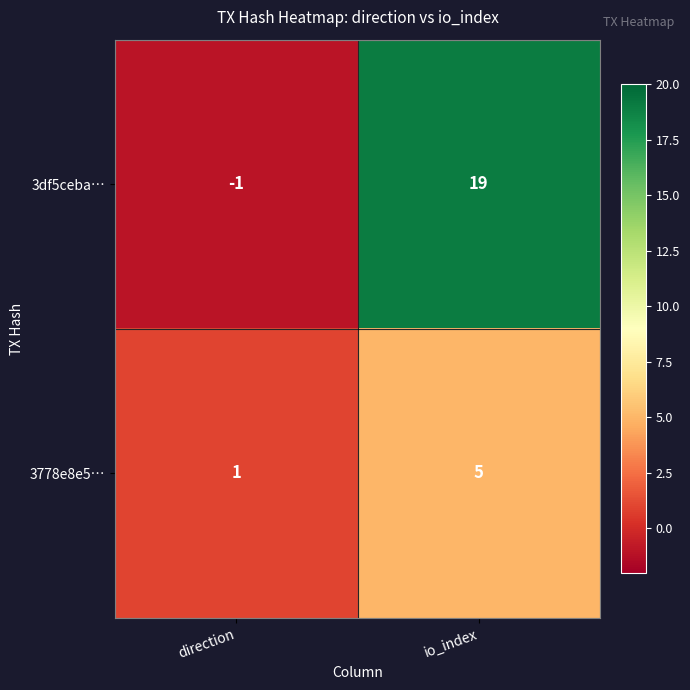

At how many categories does at least one series exceed 4?

1